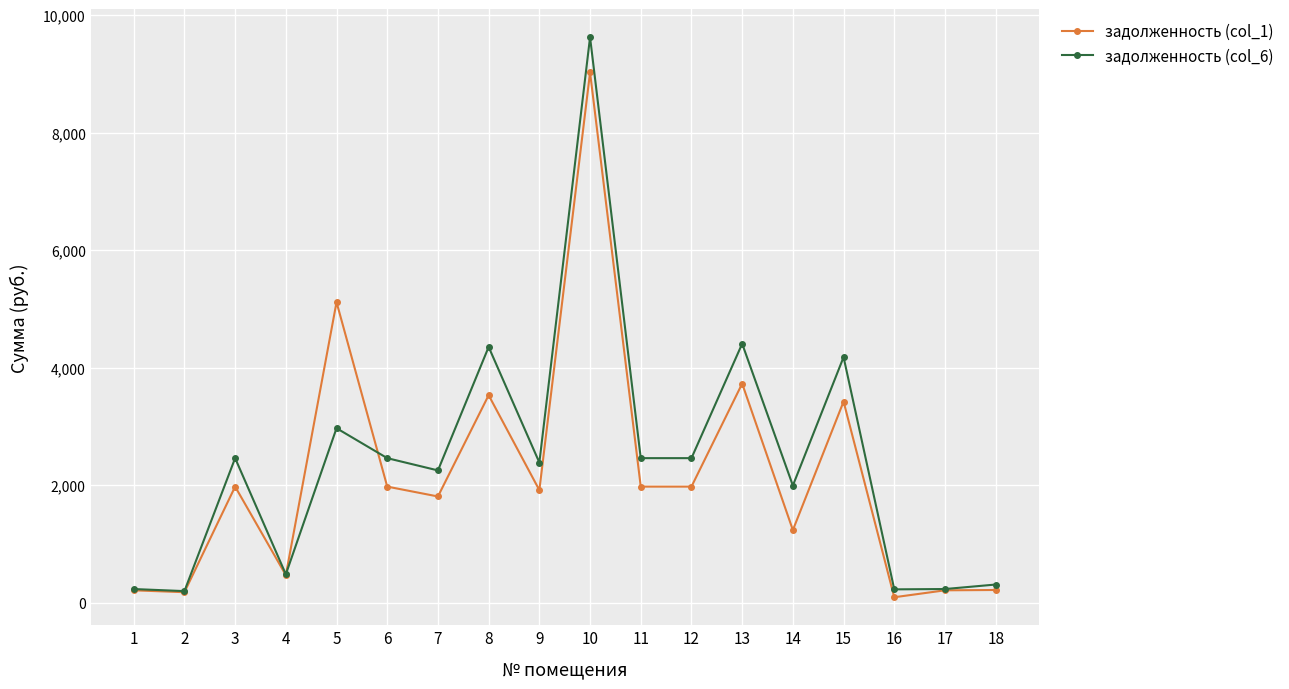

What is the sum of all задолженность (col_6) values?

43727.8